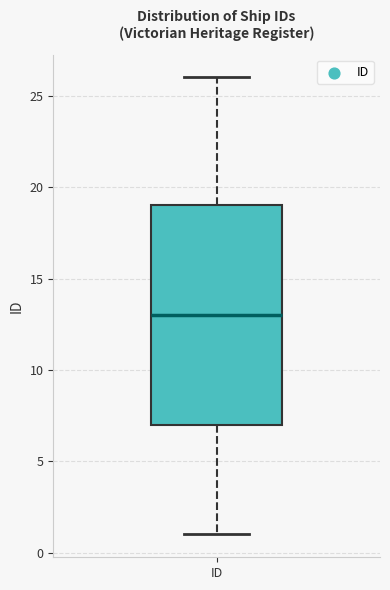

Read this box plot against the y-axis: the position of the median line, the range covered by the box, and the ends of both whiskers. The values are not printed on the chart, so give them approximately, as read against the axis.

median 13, box 7 to 19, whiskers 1 to 26